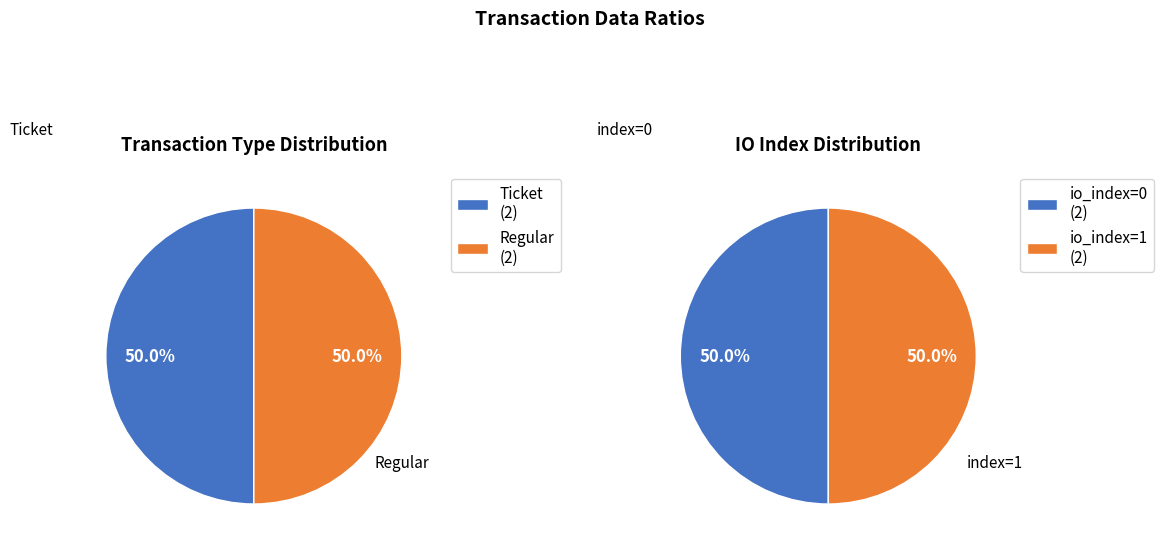

Which series has the widest spread of values?

Ticket